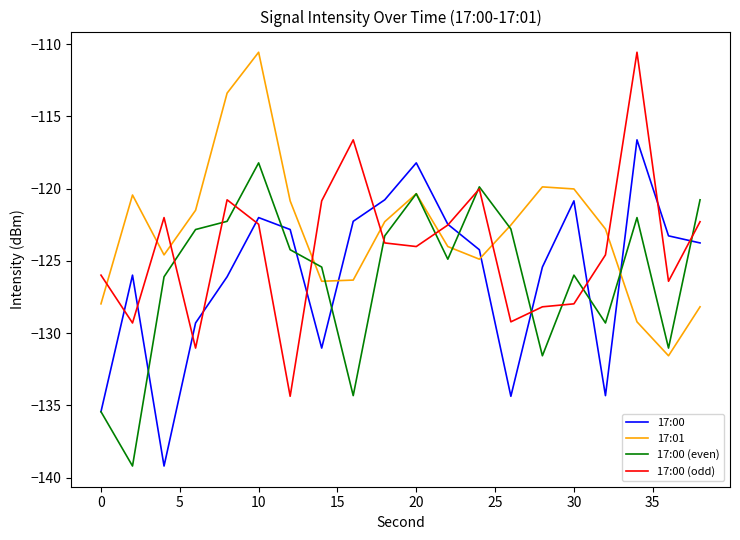

Which series ends up on top after the final intersection of 17:00 and 17:01?

17:00